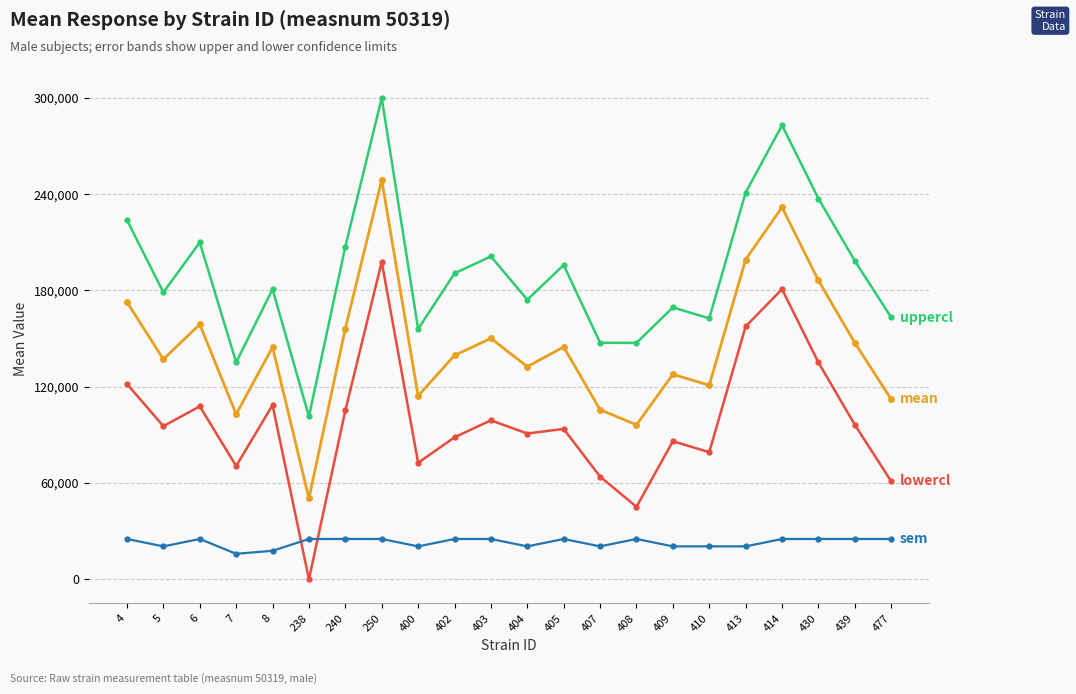

What is the total value across all series at 8?

451676.0